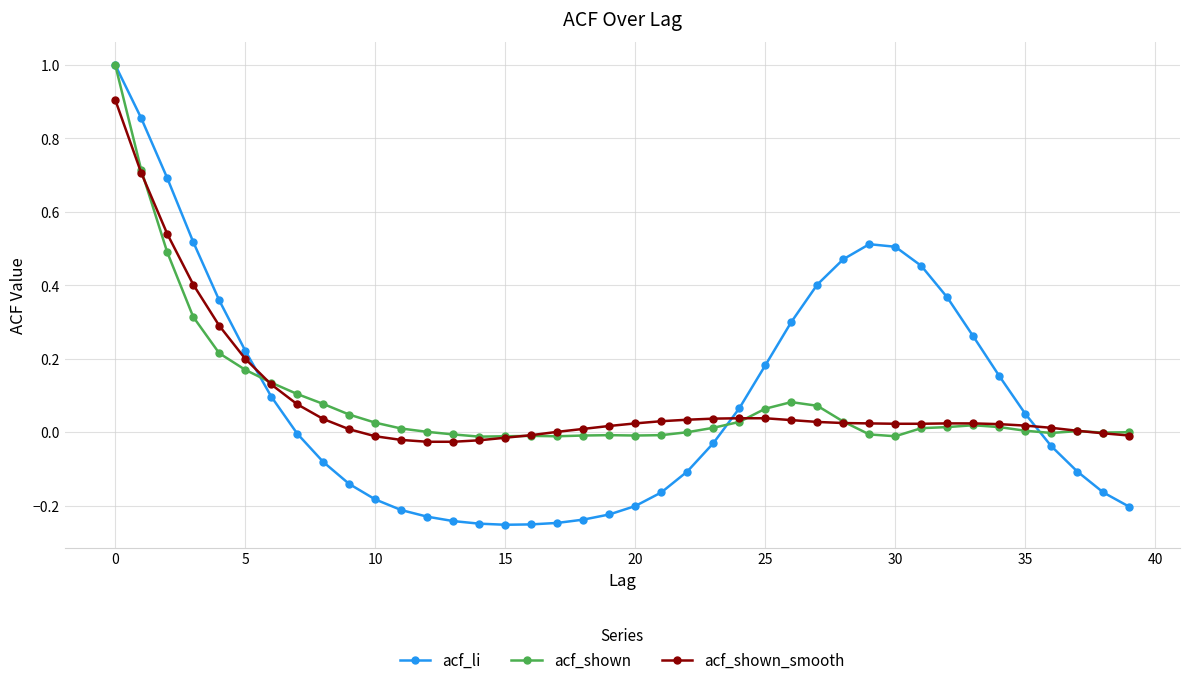

How many intersections are there between acf_shown_smooth and acf_li?

3